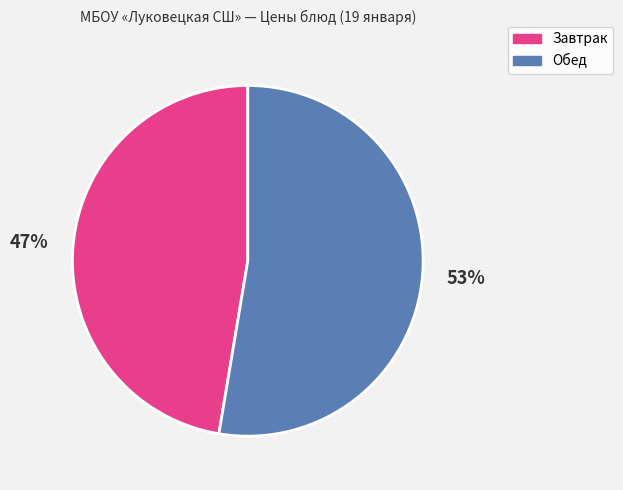

Is there any slice that represents more than half of the pie?

Yes